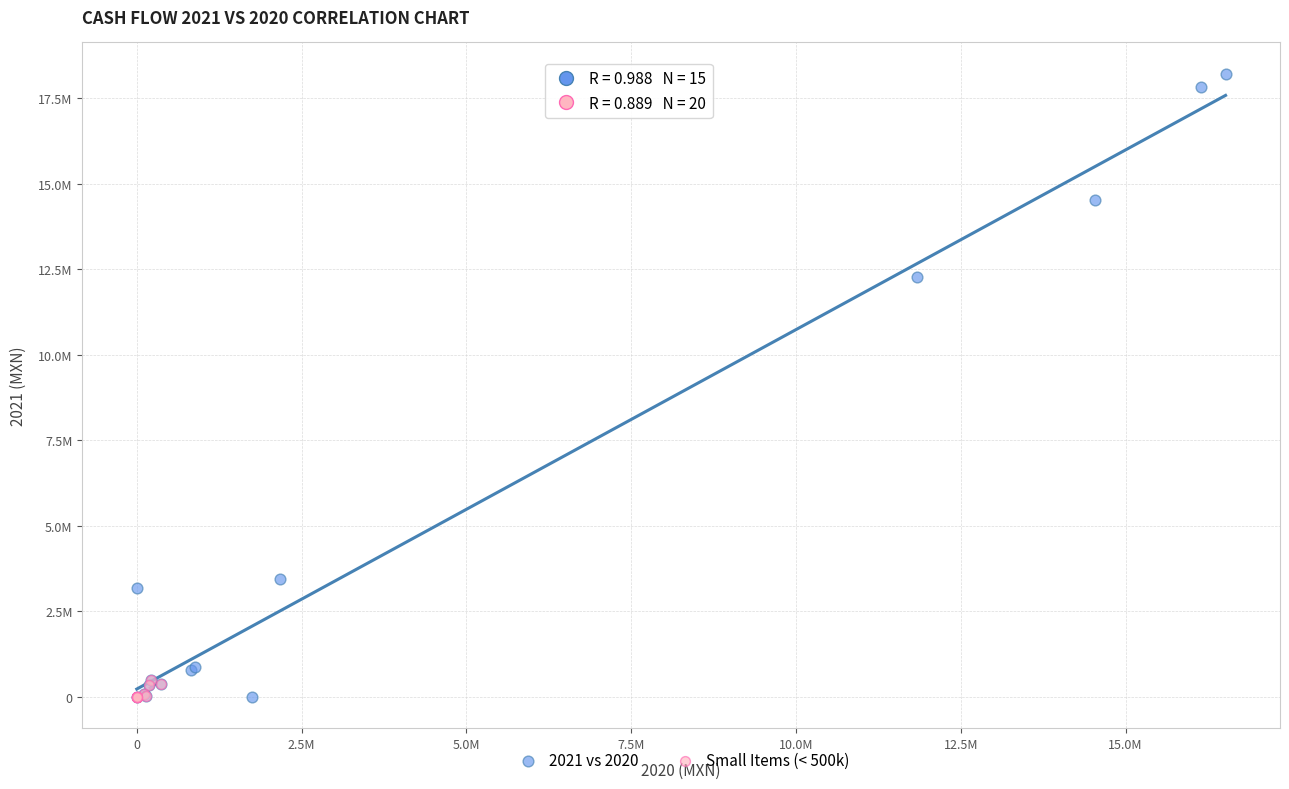

Which series reaches the maximum Y coordinate?

2021 vs 2020